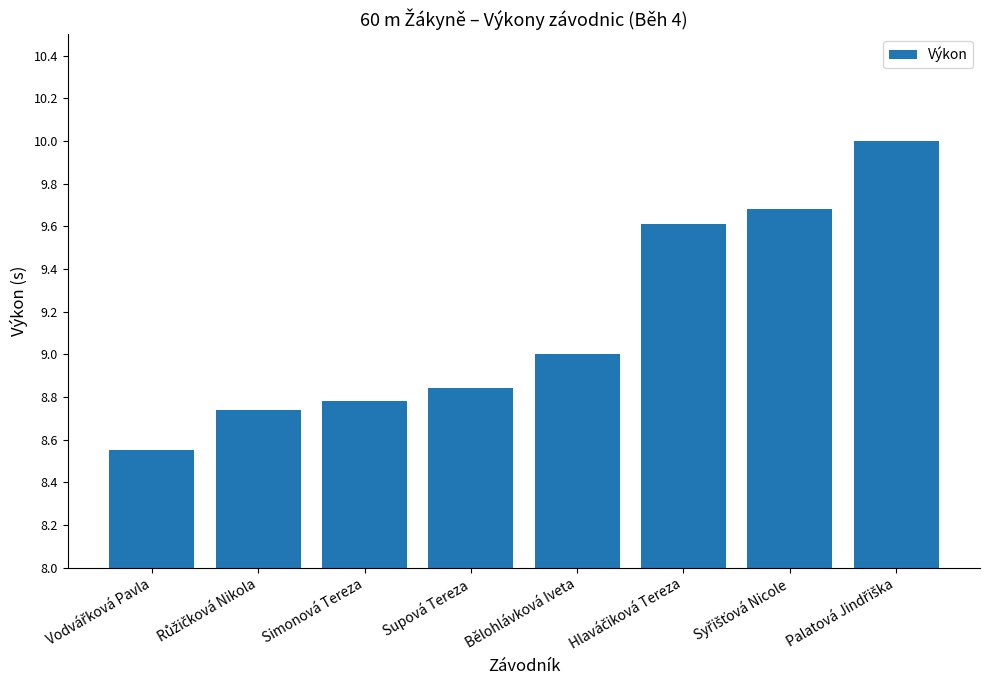

What is the value of the 5th bar from the left?

9.0